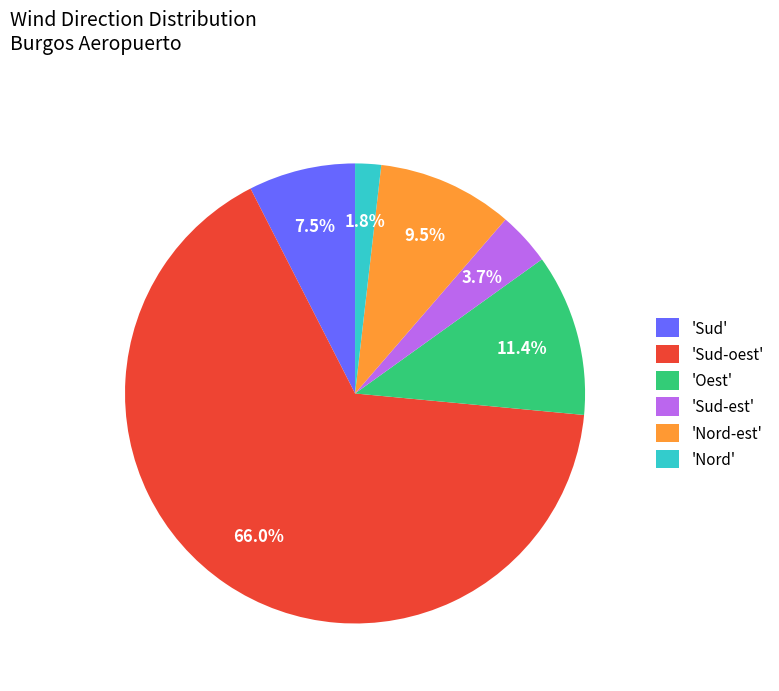

To the nearest percent, what is the difference between the largest and smallest slice percentages?

64%